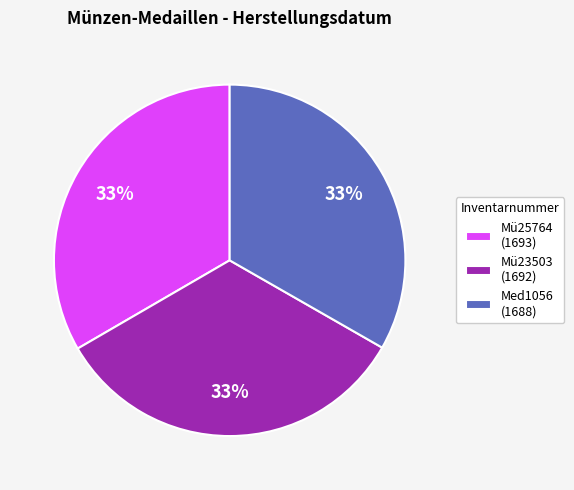

True or false: Med1056 accounts for 24% of the total.

False